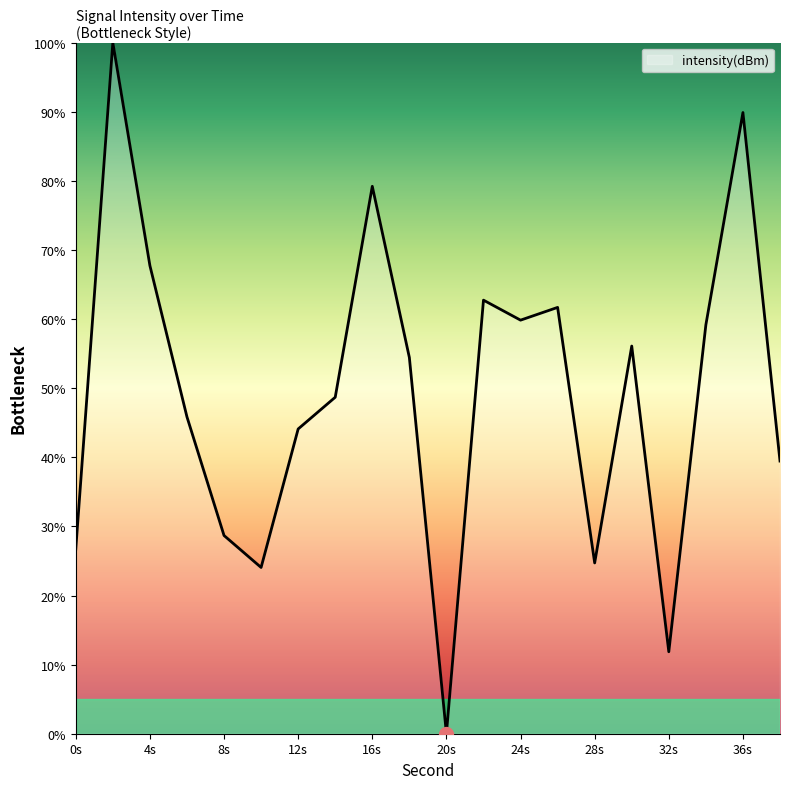

What is the difference between the maximum and minimum values?

100.0